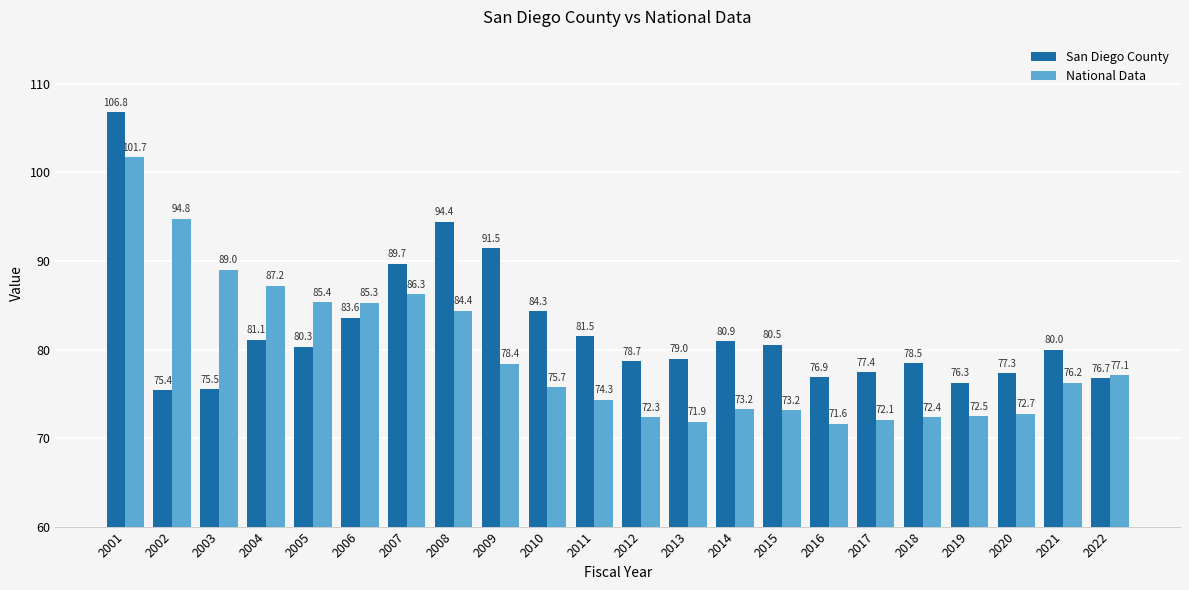

What is the greatest value displayed?

106.8